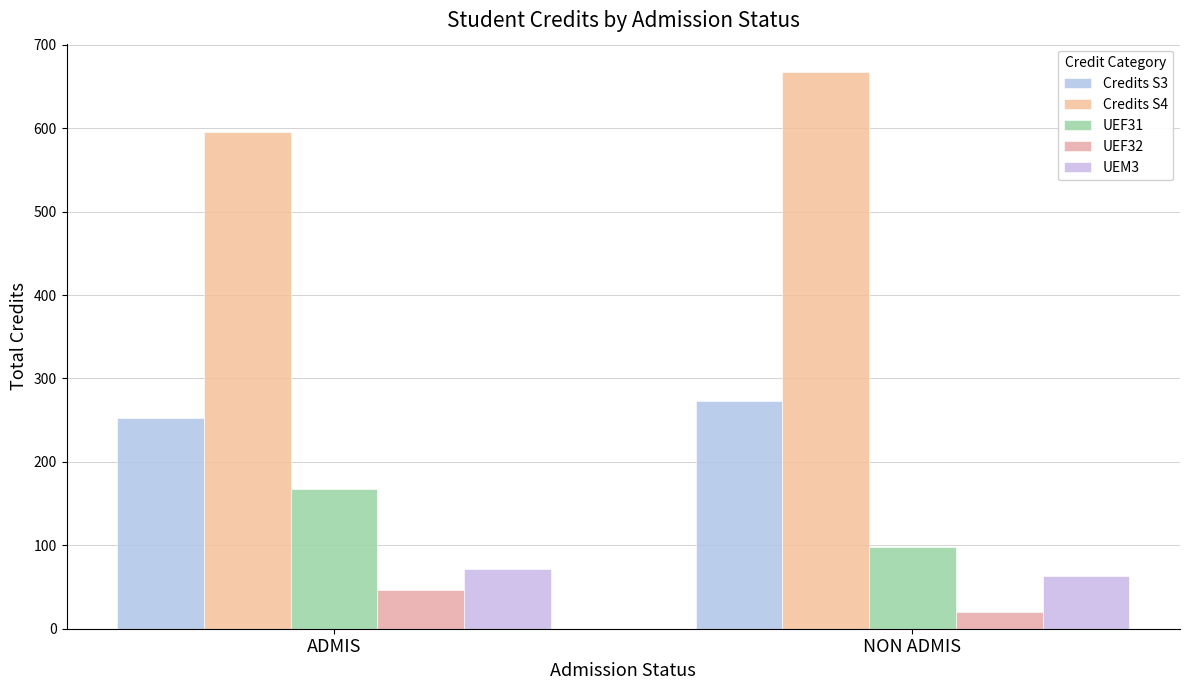

Read the Credits S3 value at ADMIS, to the nearest 5.

255